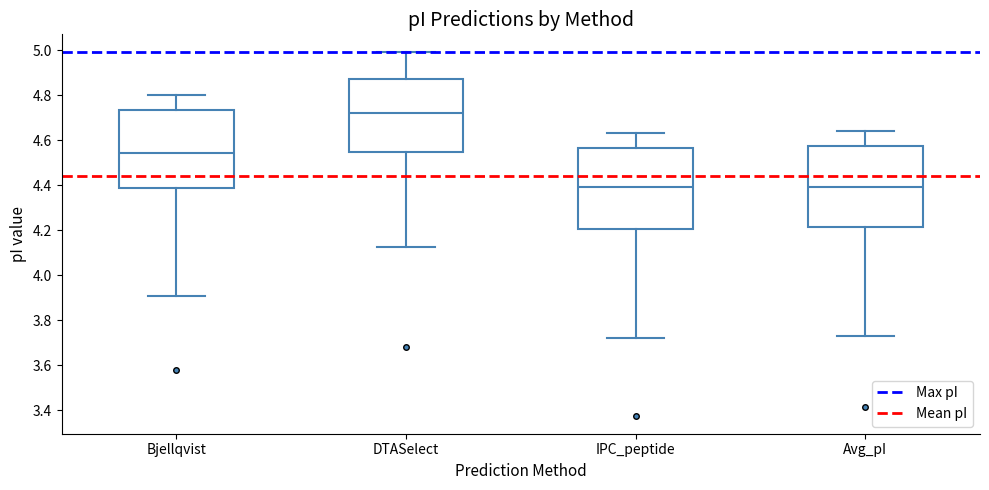

Where does the upper whisker of the box for Avg_pI end on the y-axis? The values are not printed on the chart, so give them approximately, as read against the axis.

4.64